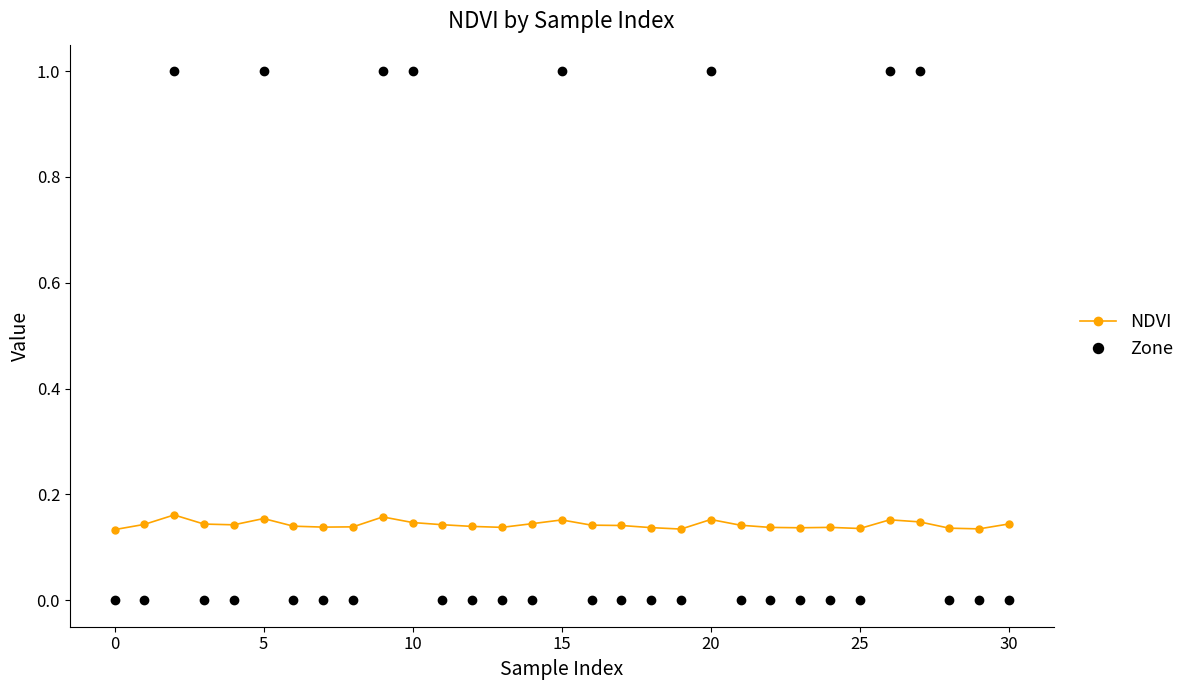

What is the maximum value shown in the chart?

1.0